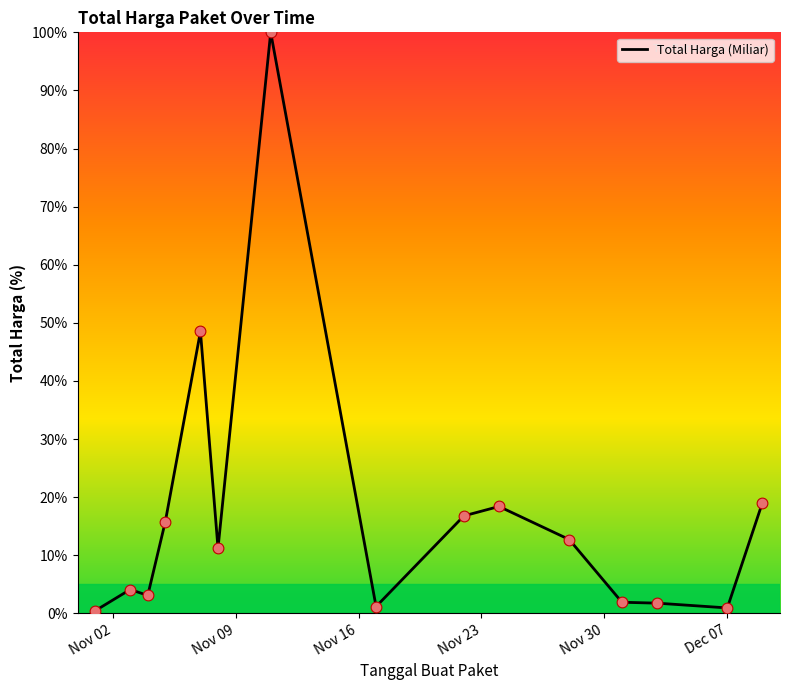

What is the difference between the maximum and minimum values?

99.6